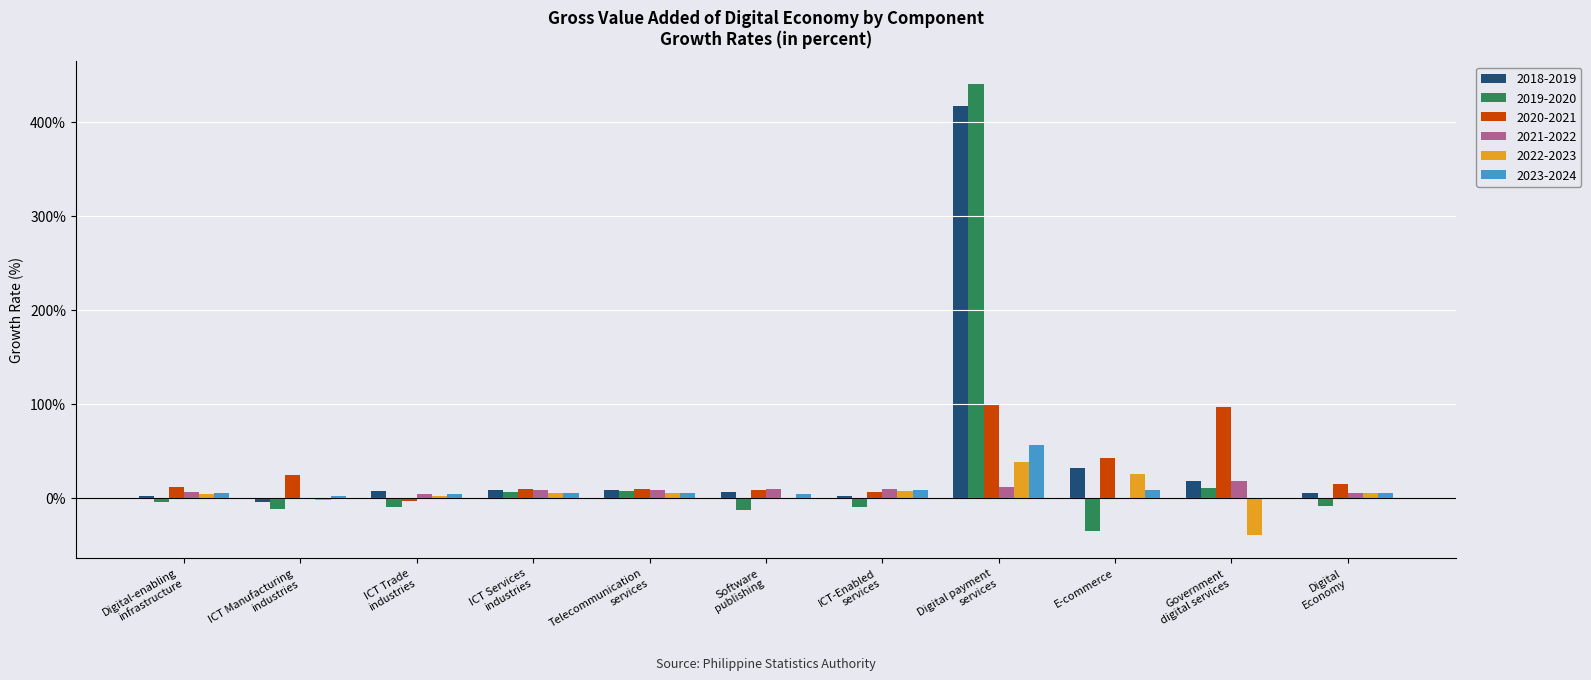

Is the value of 2019-2020 at Software
publishing greater than the value of 2018-2019 at Digital payment
services?

No